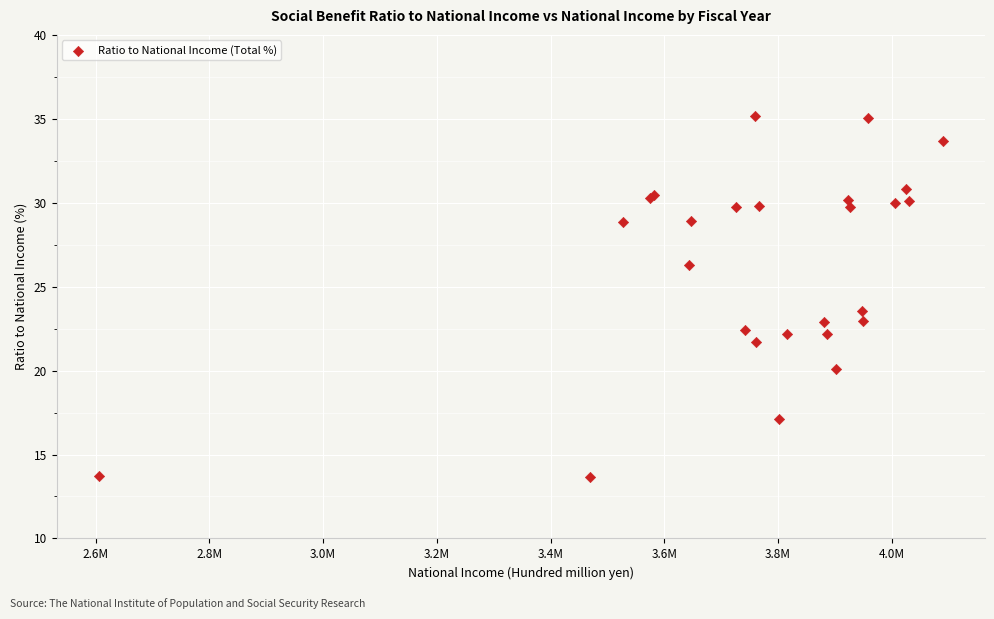

What Y value in the scatter plot is closest to 24?

23.6